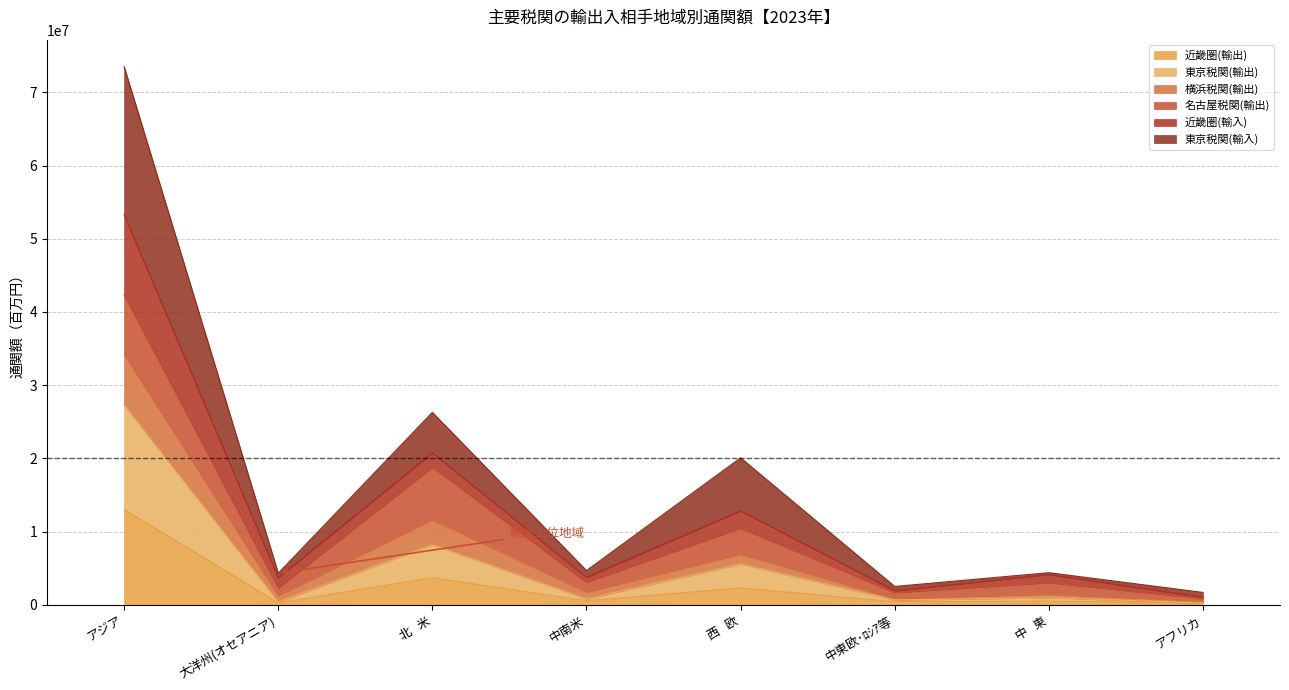

At which label does 近畿圏(輸出) reach its peak?

アジア